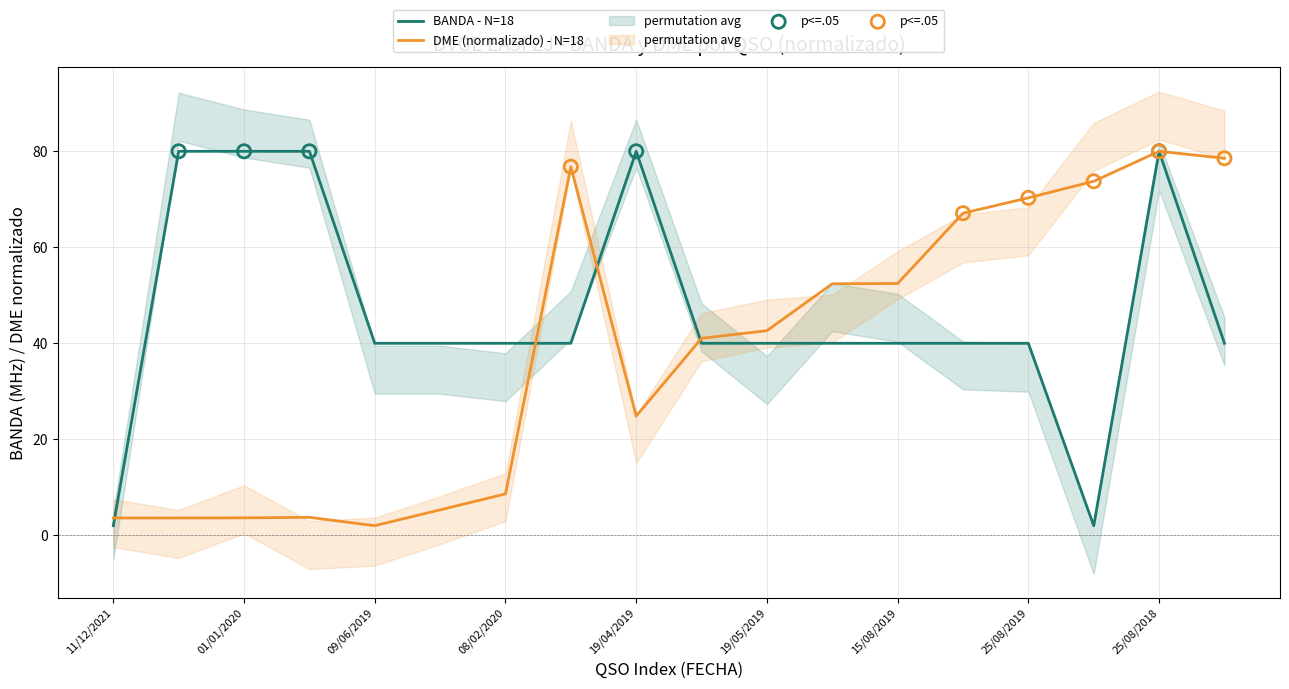

Which series reaches the maximum Y coordinate?

BANDA